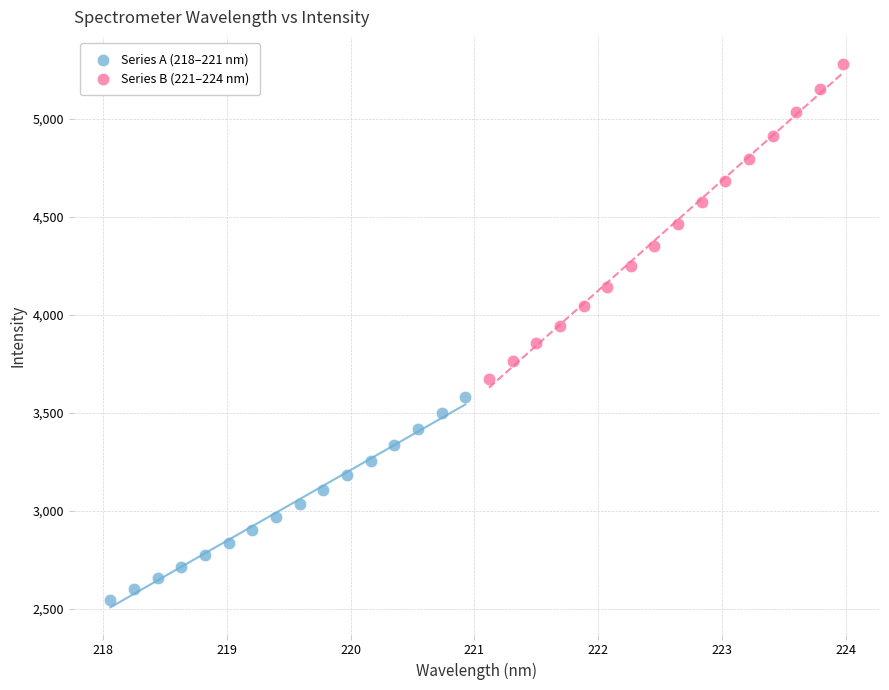

Which series contains the lowest Y value?

Series A (218–221 nm)